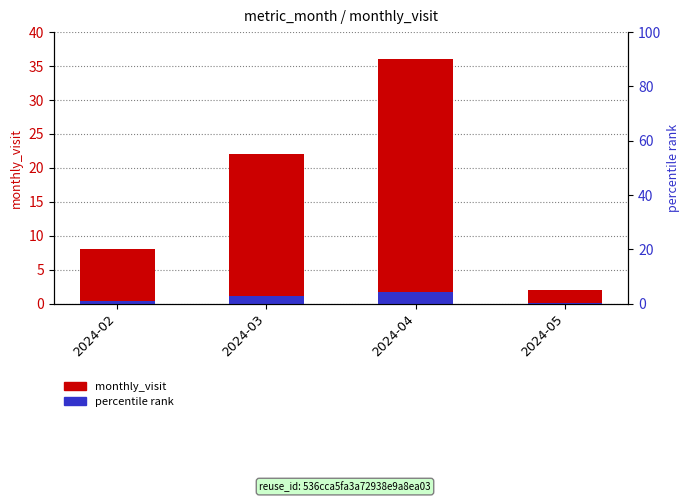

The percentile rank series shows 1.1 at 2024-03. True or false?

True